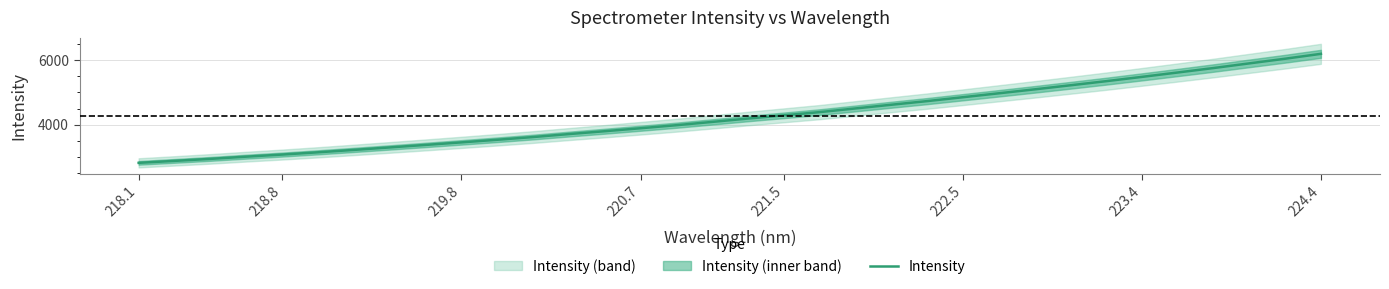

What is the greatest value displayed?

6189.2